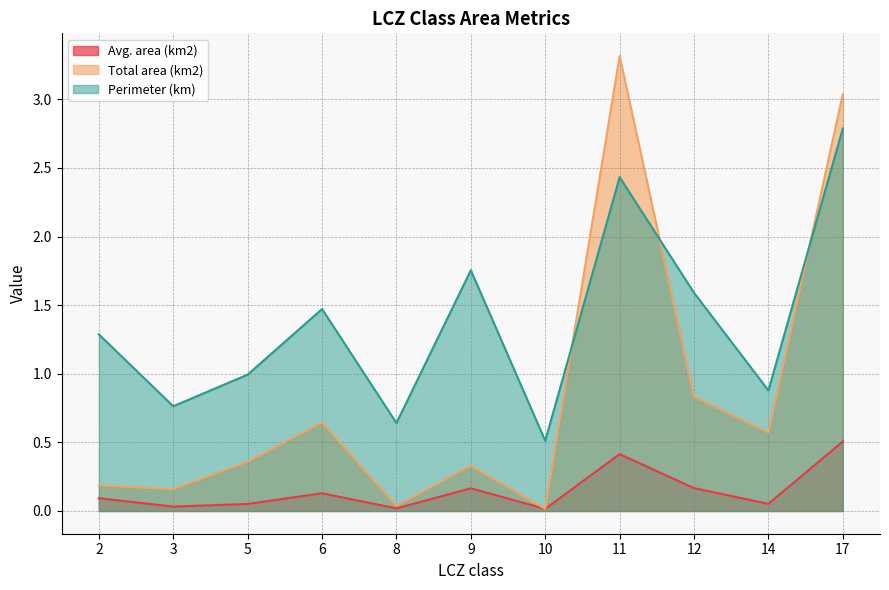

What is the average value of the Avg. area (km2) series?

0.1